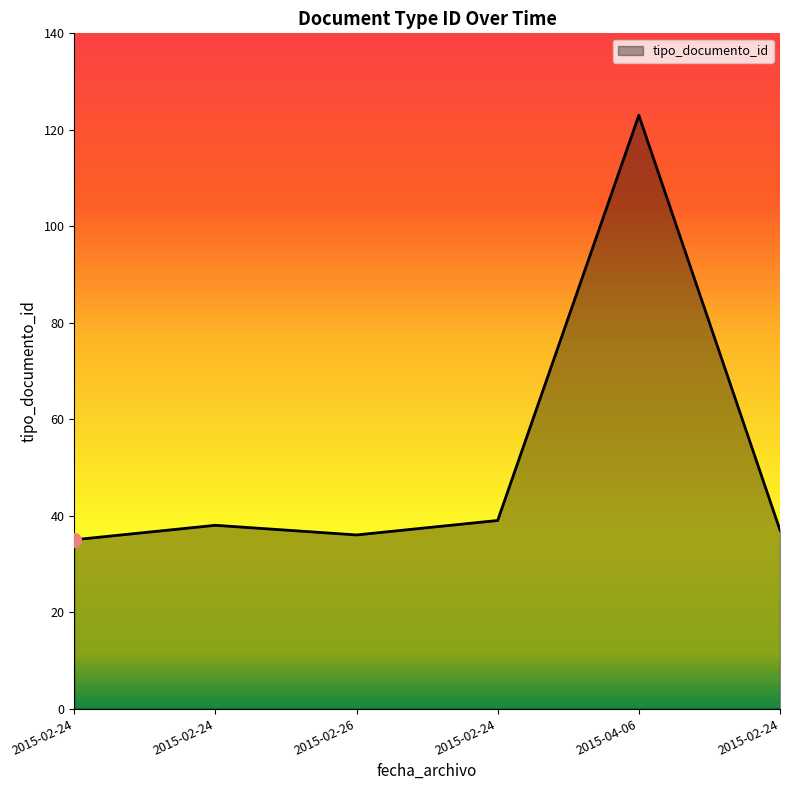

How many values are below 38?

3